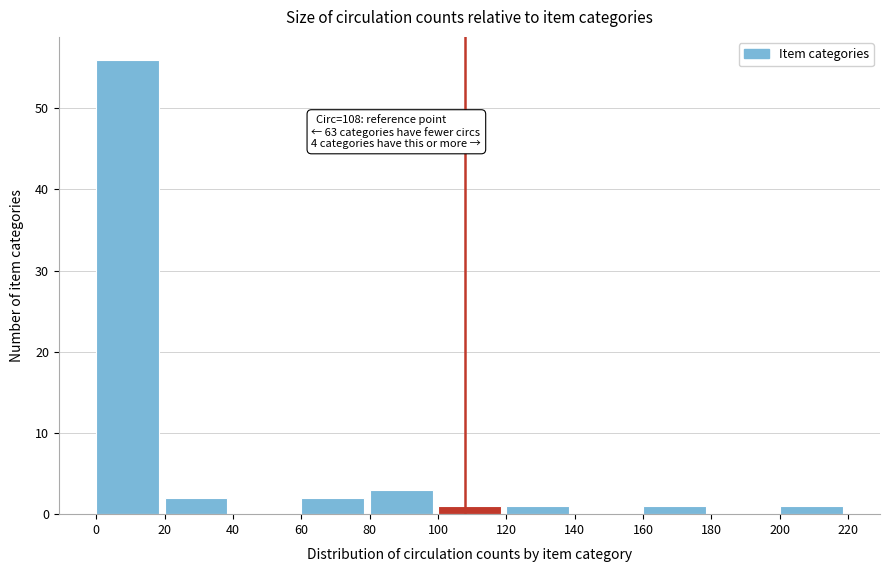

Over which range of the x-axis is the bar tallest?

0 to 20